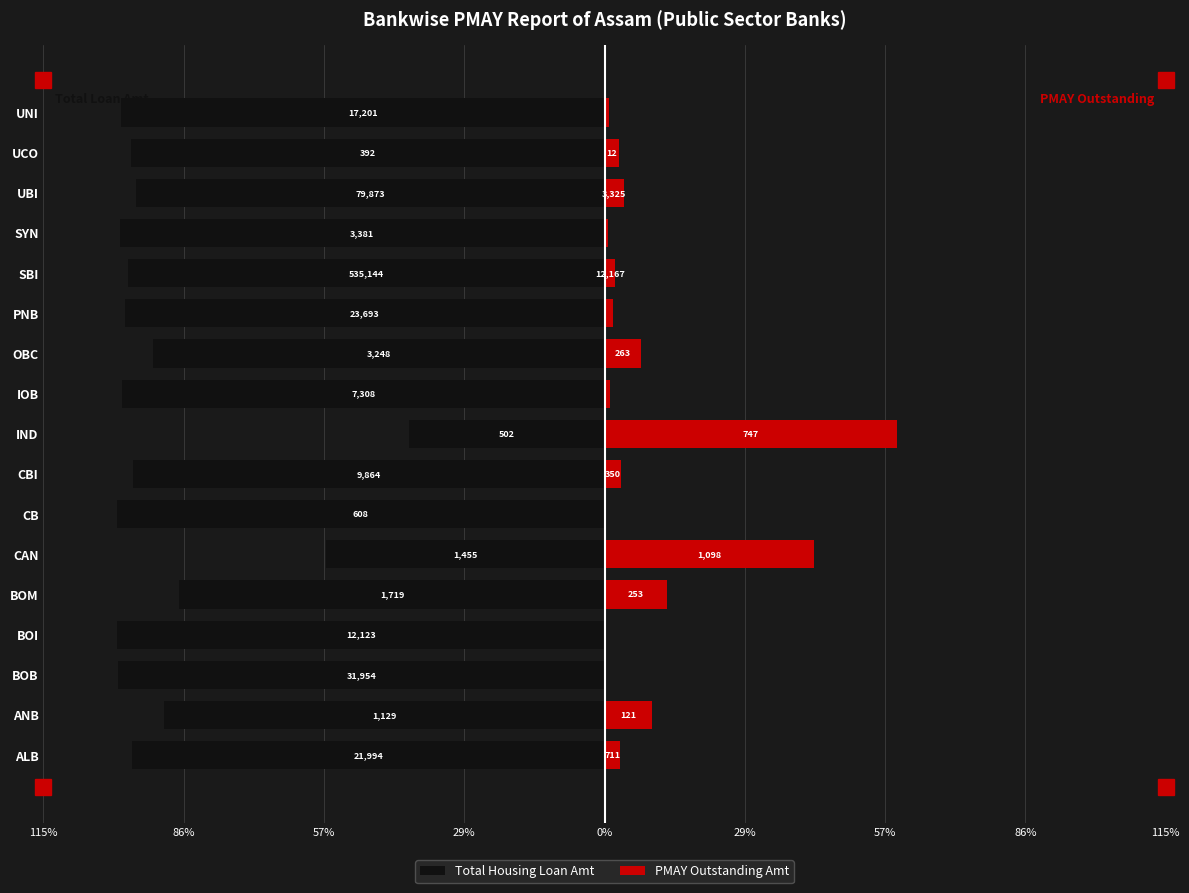

What is the sum of all PMAY Outstanding Amt values?

153.3